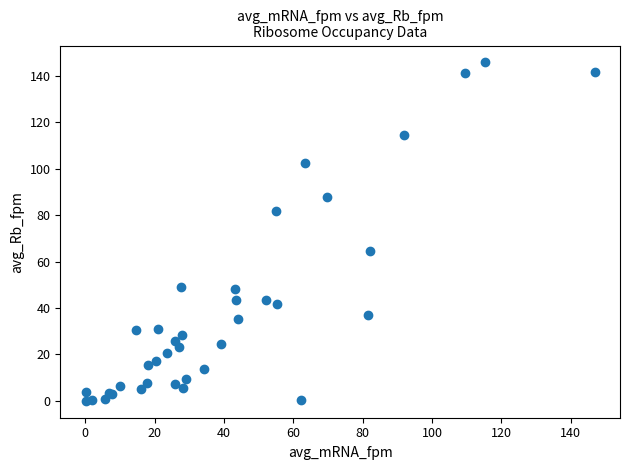

What Y value in the scatter plot is closest to 72?

64.5